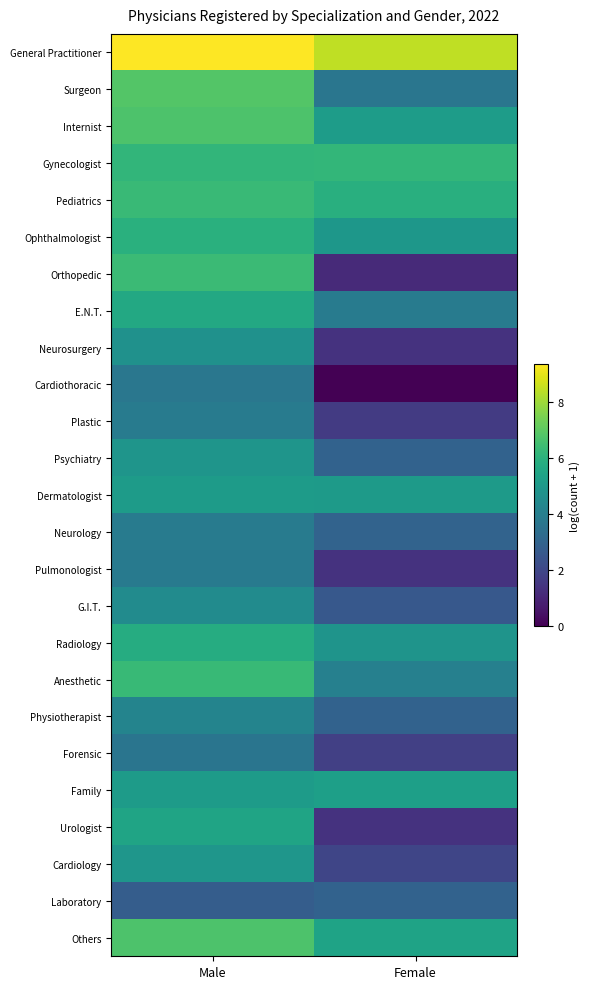

At which category is the sum across all series the highest?

Male